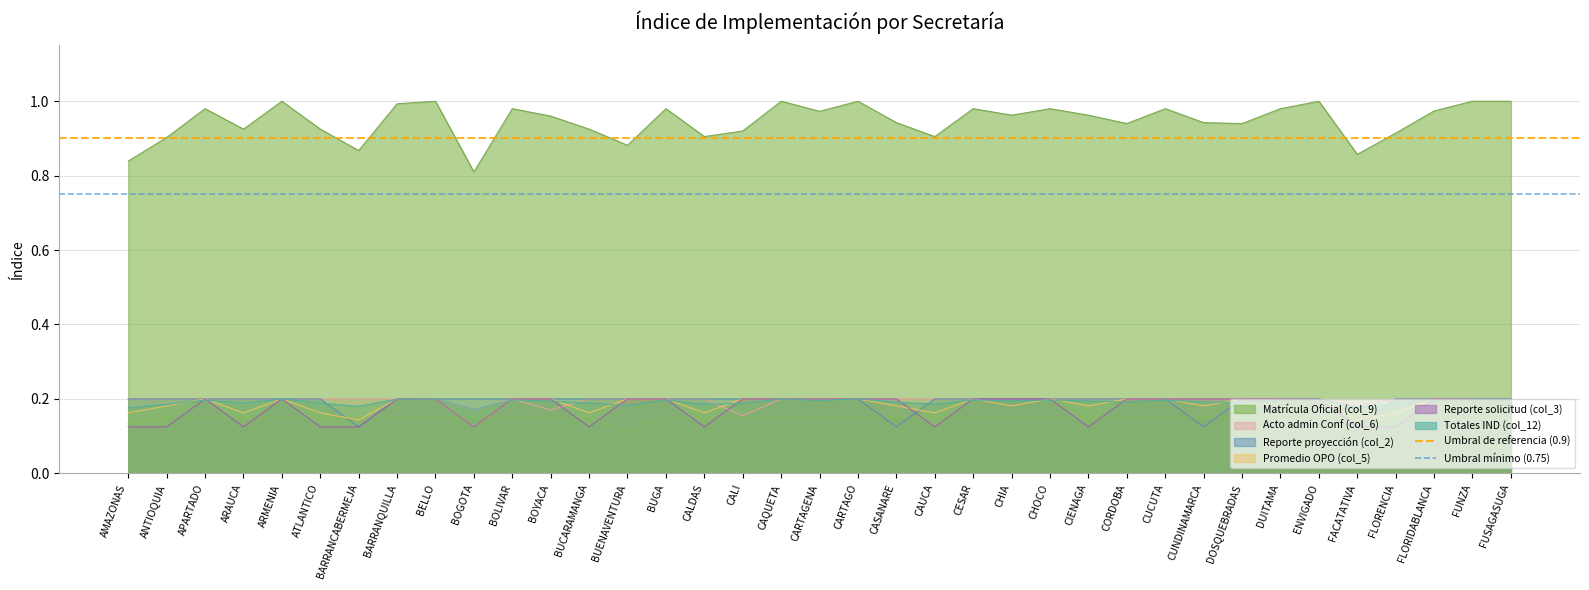

What is the value of the Umbral mínimo (0.75) point at the 2nd from the left?

0.8